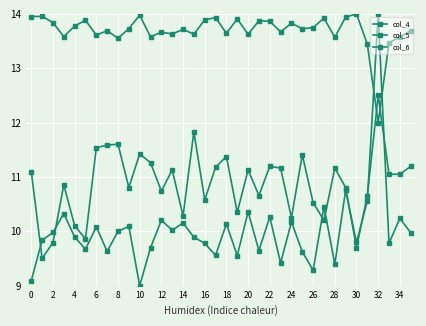

What is the label of the 32nd point from the left?

31